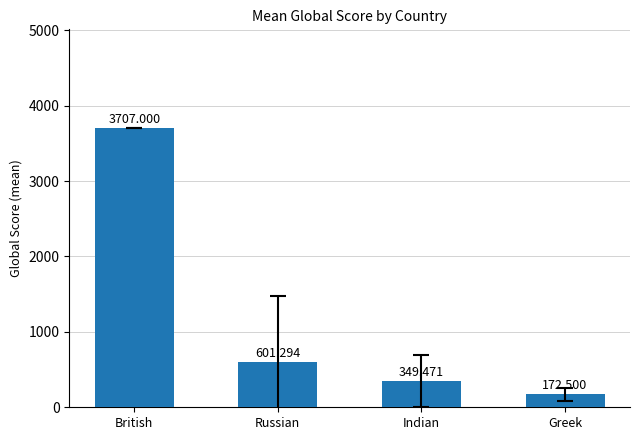

What is the label of the 2nd bar from the right?

Indian